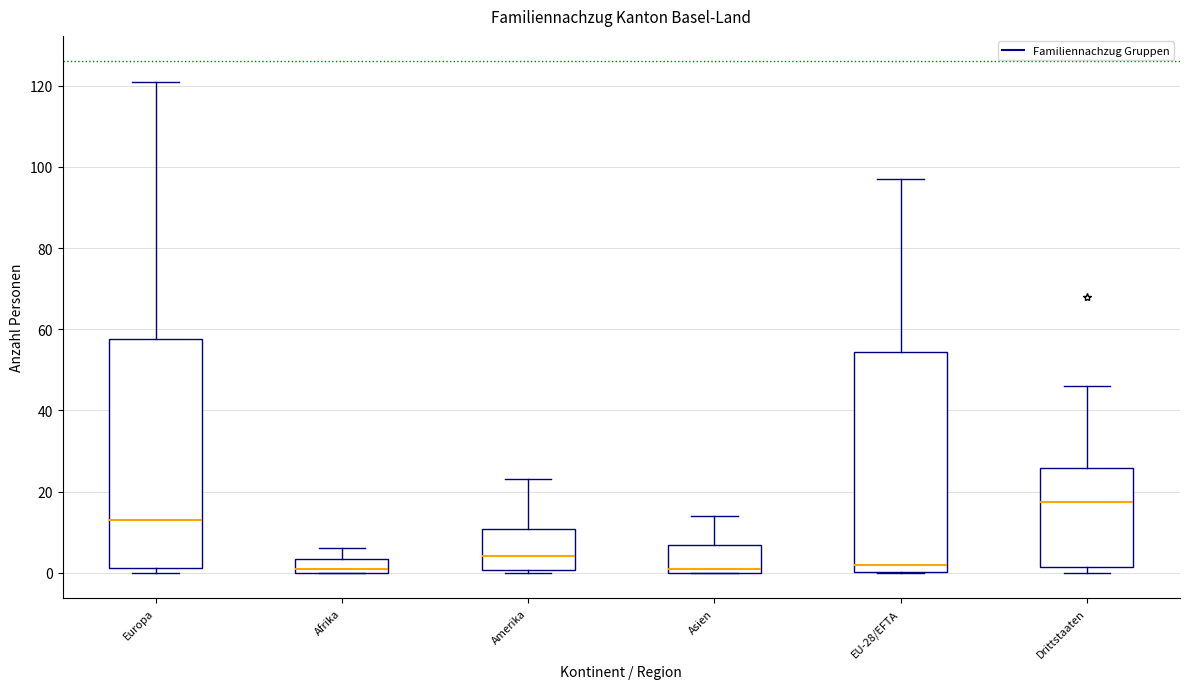

Which box is the tallest, from its lower edge to its upper edge?

Europa